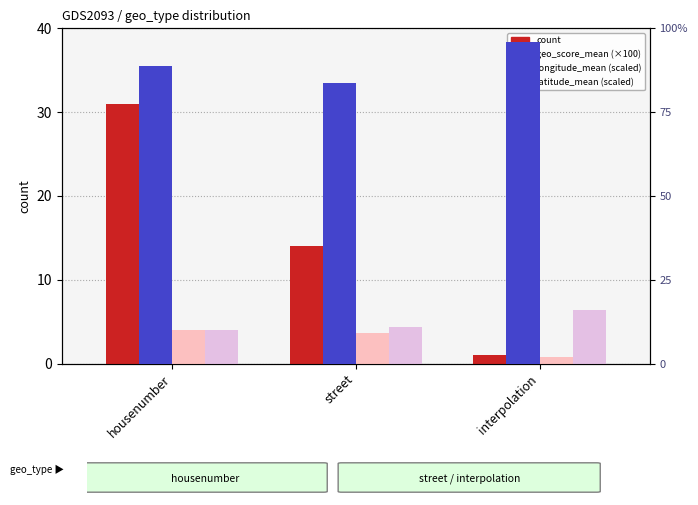

Is the value of geo_score_mean at housenumber greater than the value of count at street?

Yes